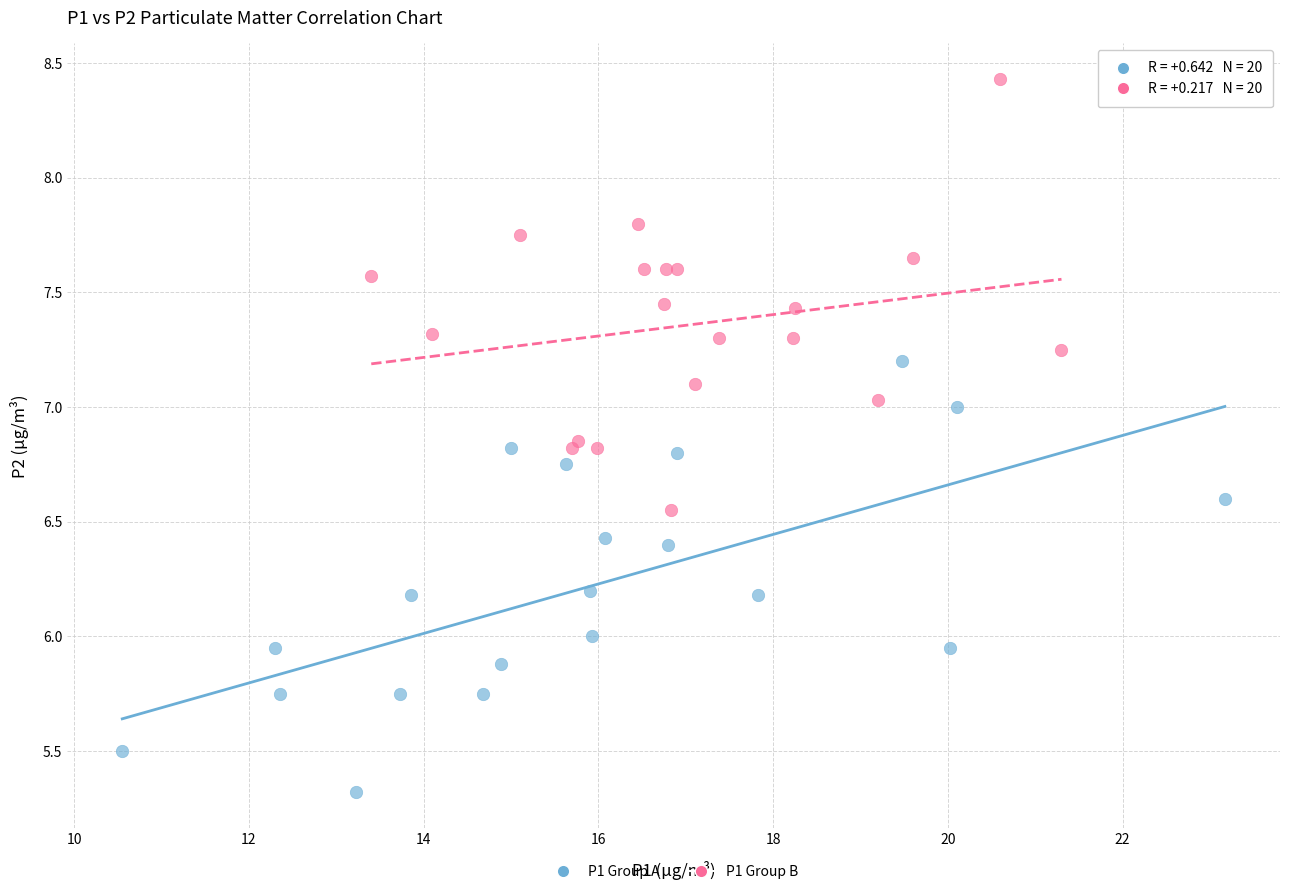

Which series reaches the minimum Y coordinate?

P1 Group A